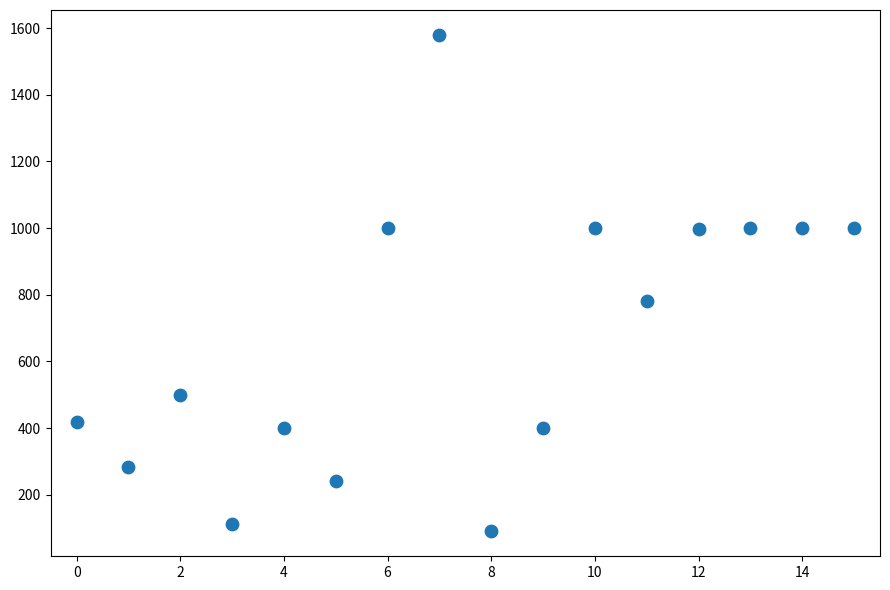

What Y value in the scatter plot is closest to 835?

780